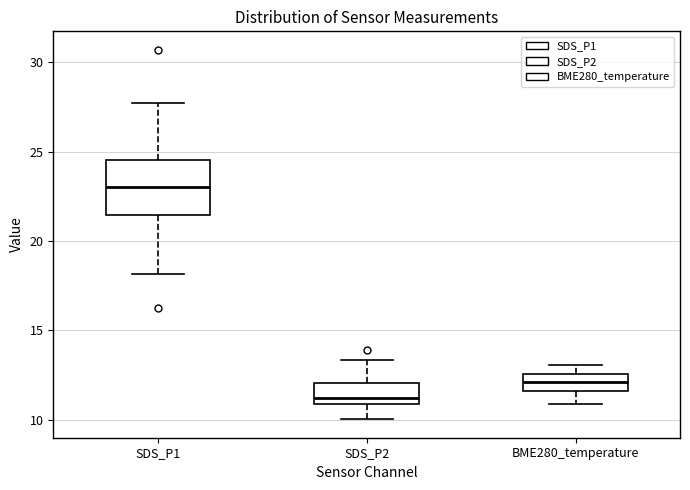

Where does the lower whisker of the box for SDS_P2 end on the y-axis? The values are not printed on the chart, so give them approximately, as read against the axis.

10.0